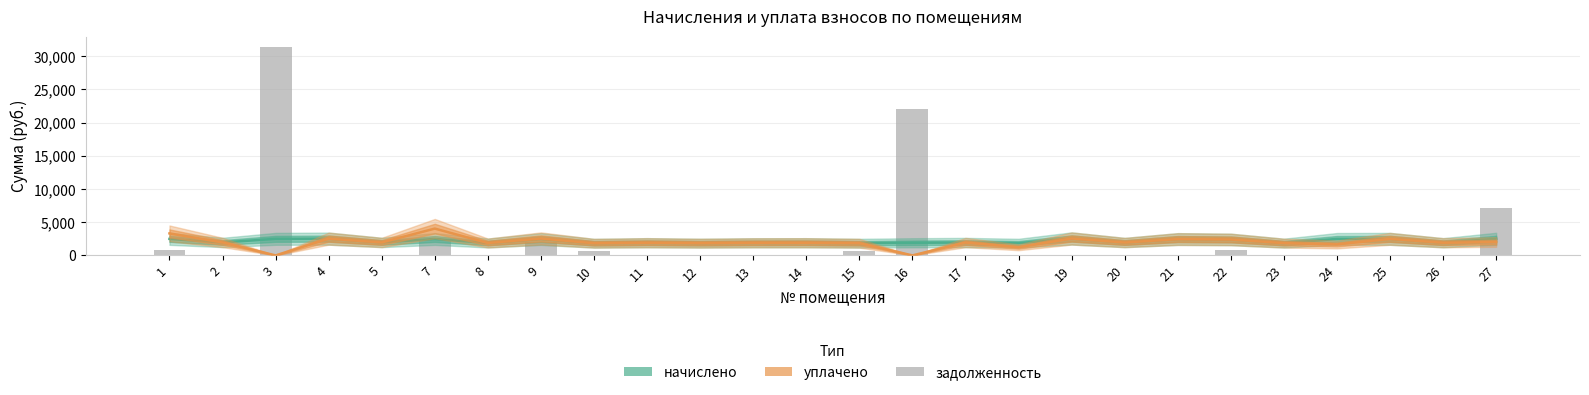

How many data points in начислено are less than 1950?

13